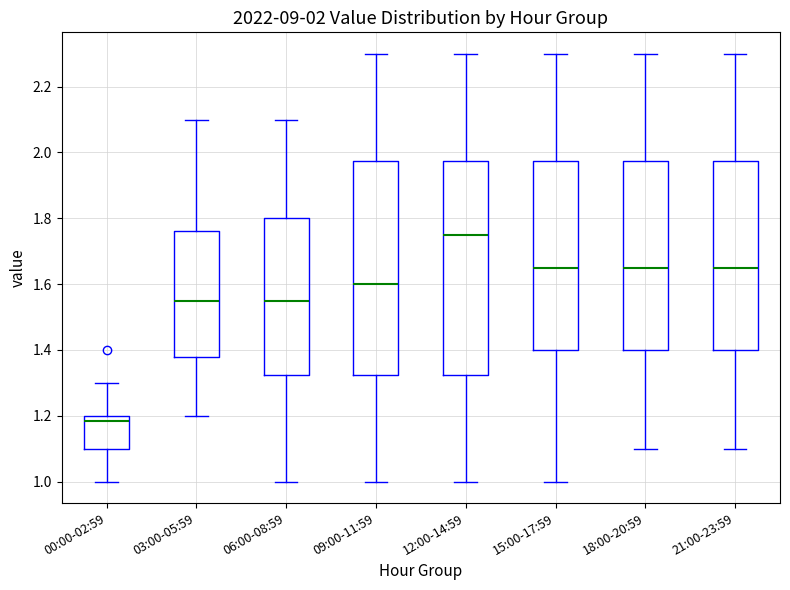

Which box has the highest median line?

12:00-14:59